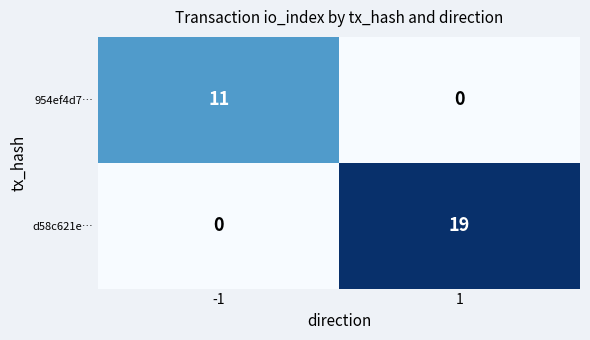

Rank the series by their average value, from highest to lowest.

d58c621e…, 954ef4d7…